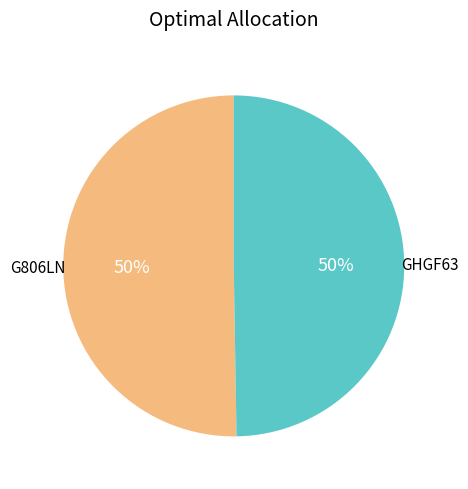

To the nearest percent, what is the average slice percentage?

50%